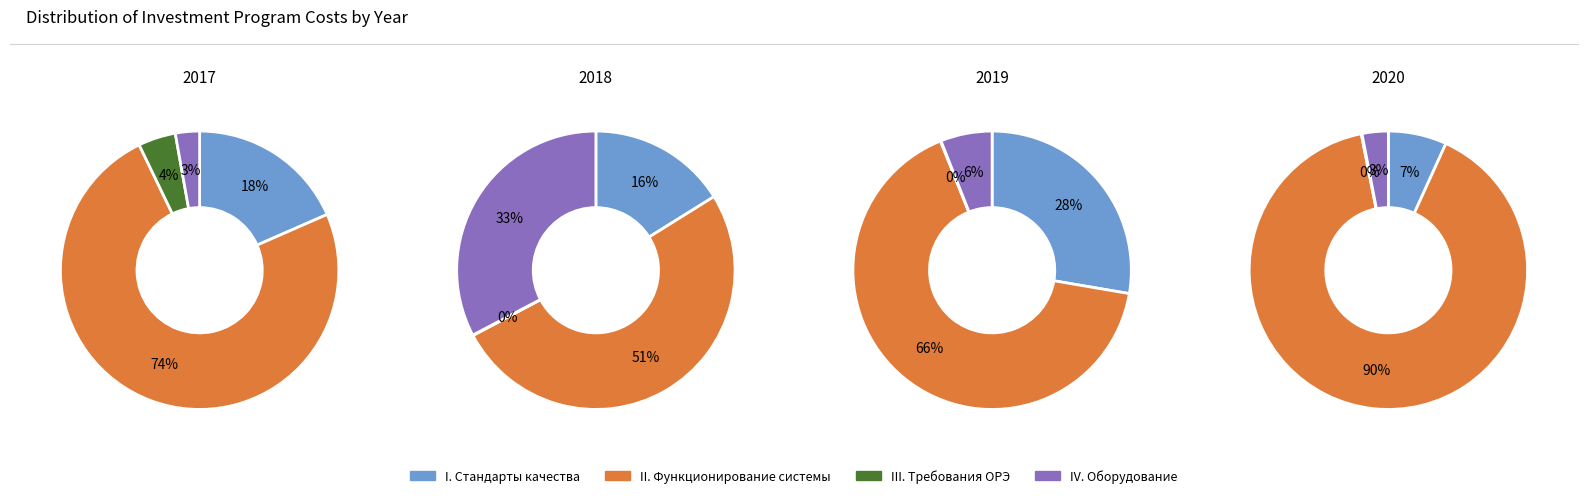

How many segments does this pie chart have?

4